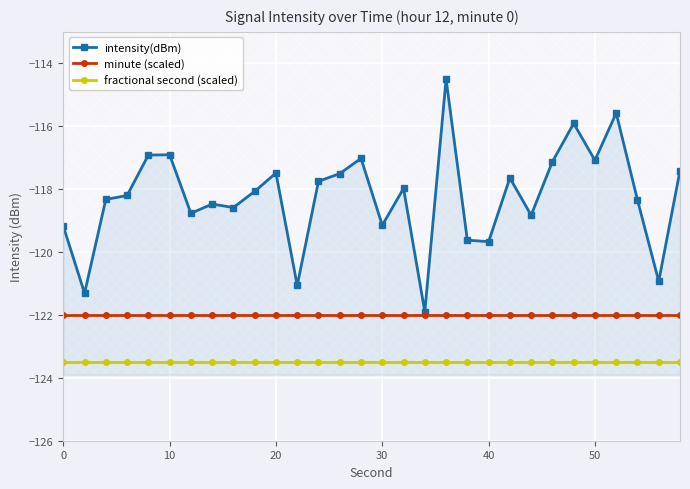

What is the lowest value of the fractional second (scaled) series?

-123.5